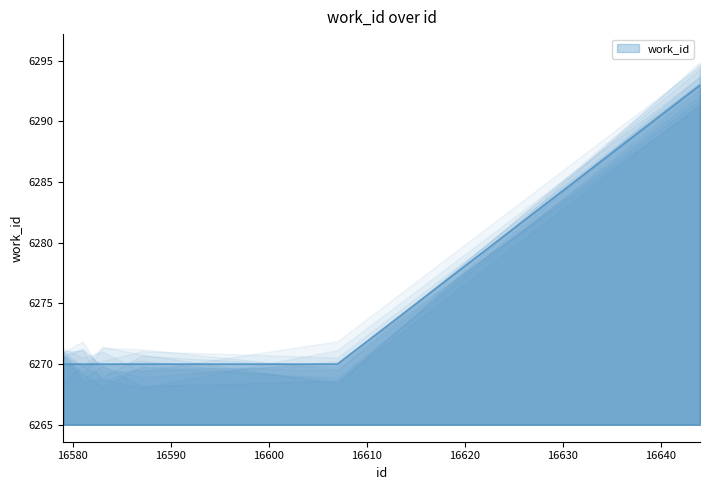

What is the greatest value displayed?

6293